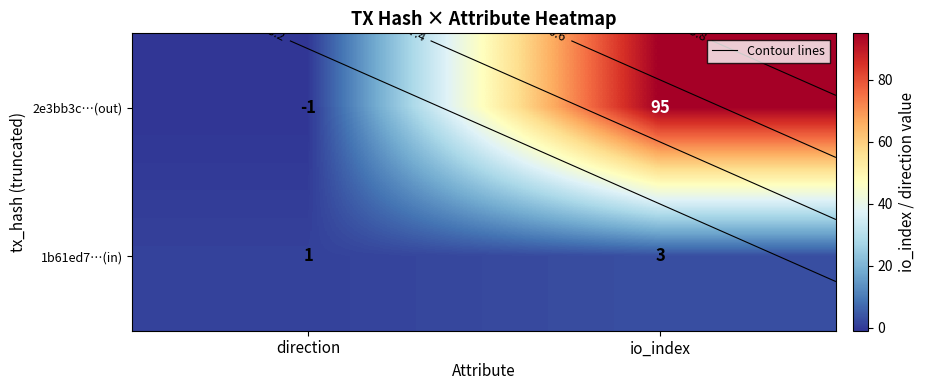

Is the value of 1b61ed7…(in) at io_index greater than the value of 2e3bb3c…(out) at direction?

Yes